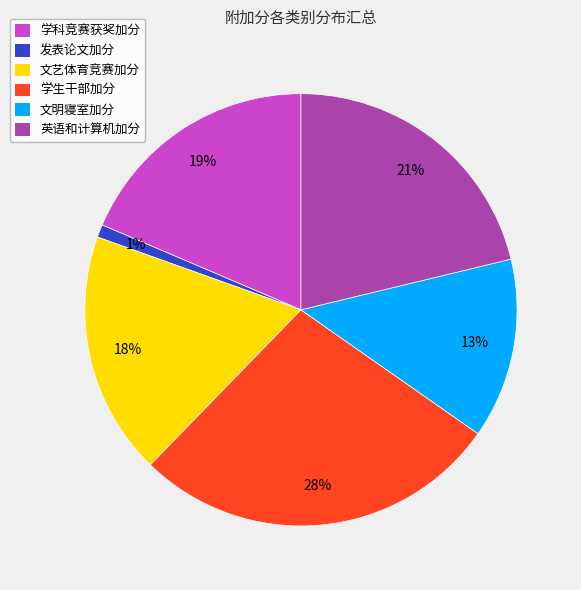

Count the number of slices in the pie.

6